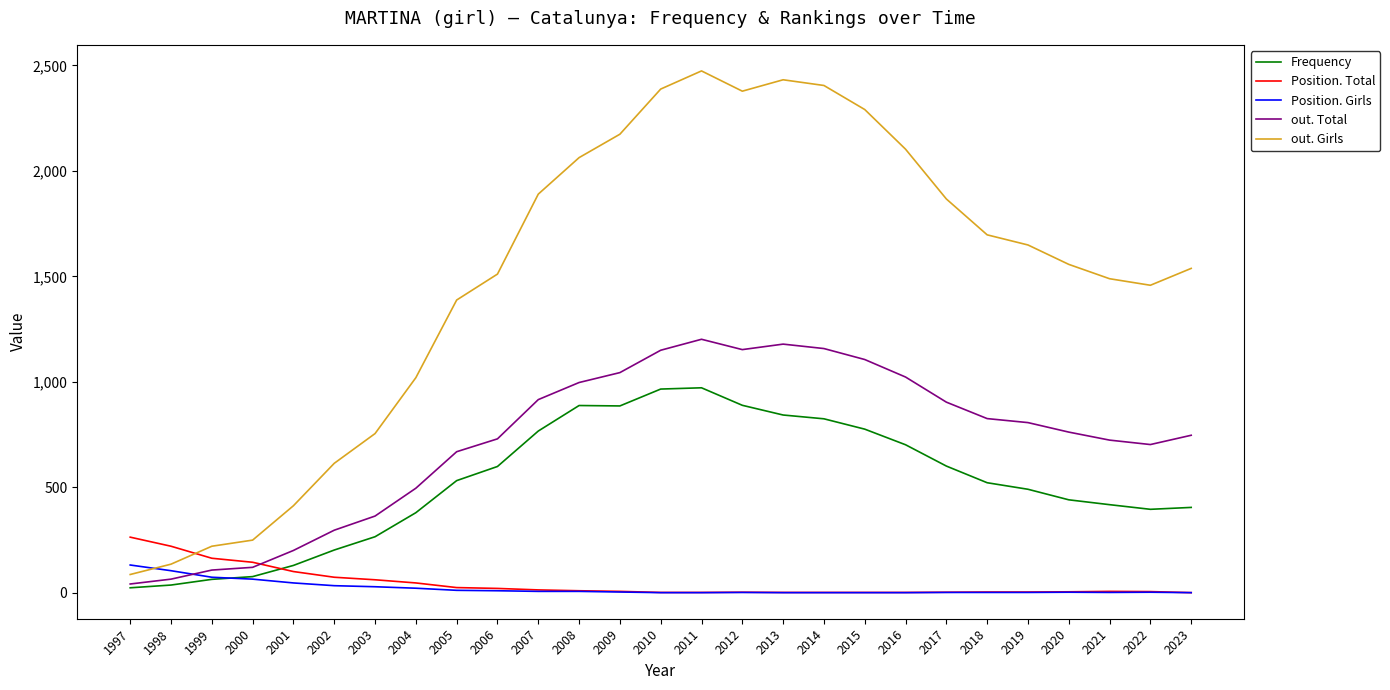

What is the spread (max minus min) of values at 2009?

2170